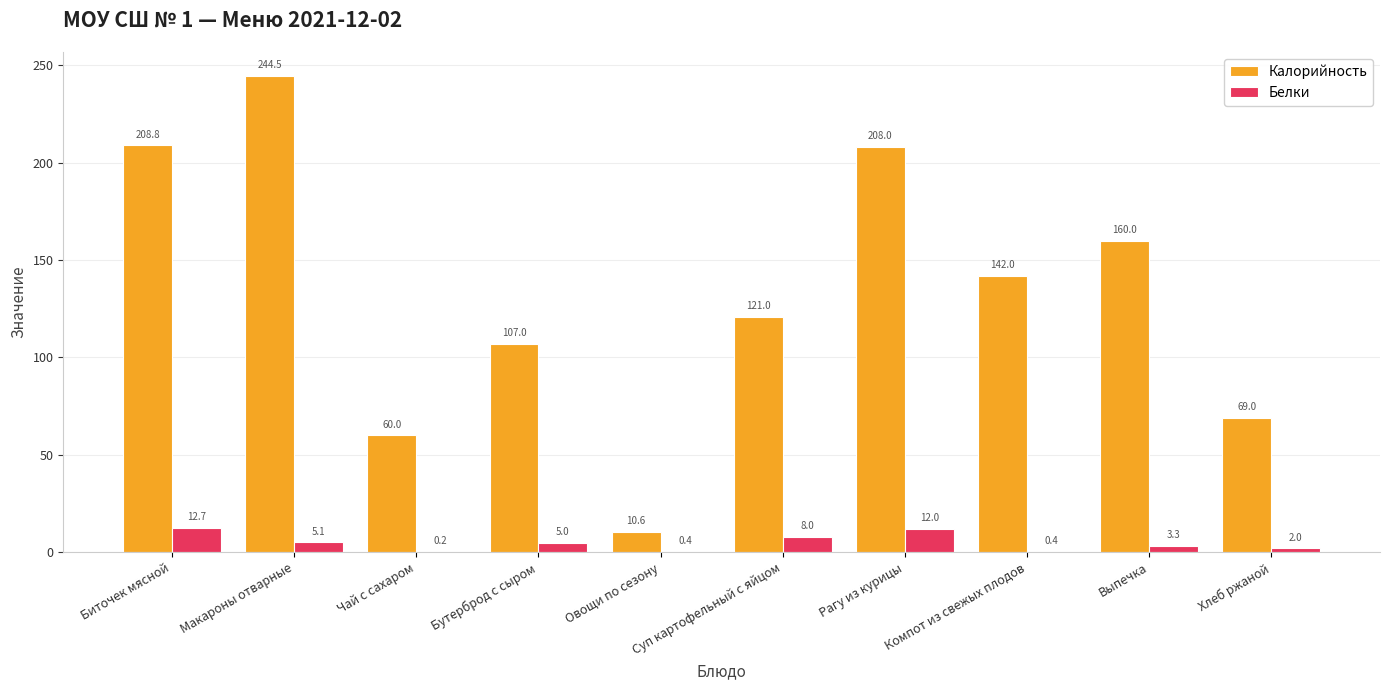

The Калорийность series shows 338.0 at Биточек мясной. True or false?

False